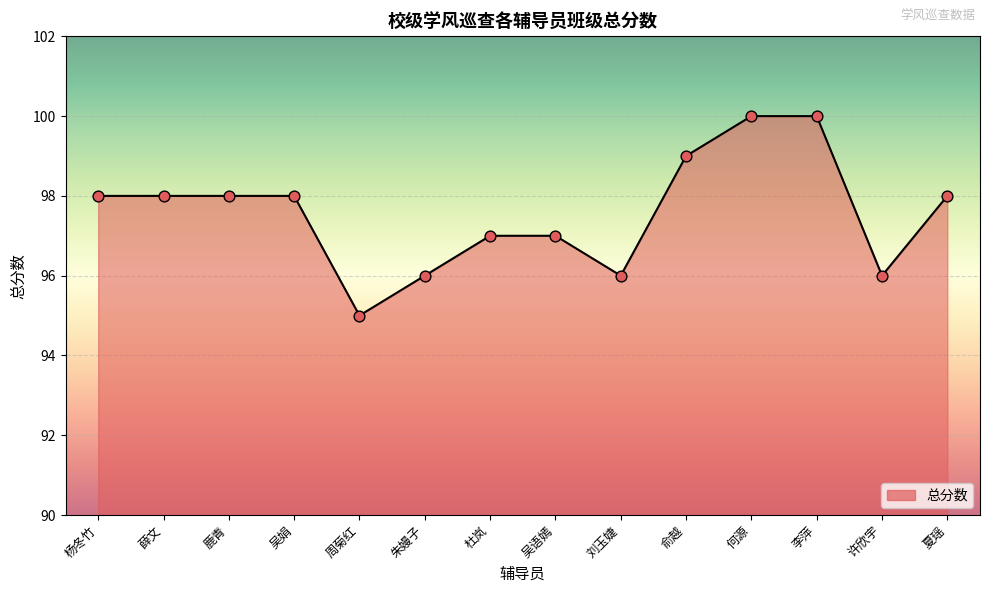

Which has a higher value, 杨冬竹 or 何源?

何源